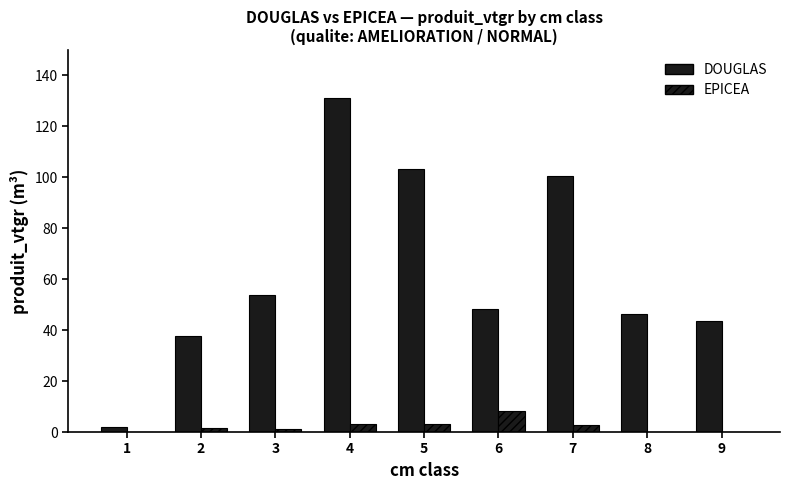

List the labels in order of EPICEA value, smallest first.

8, 9, 1, 3, 2, 7, 4, 5, 6